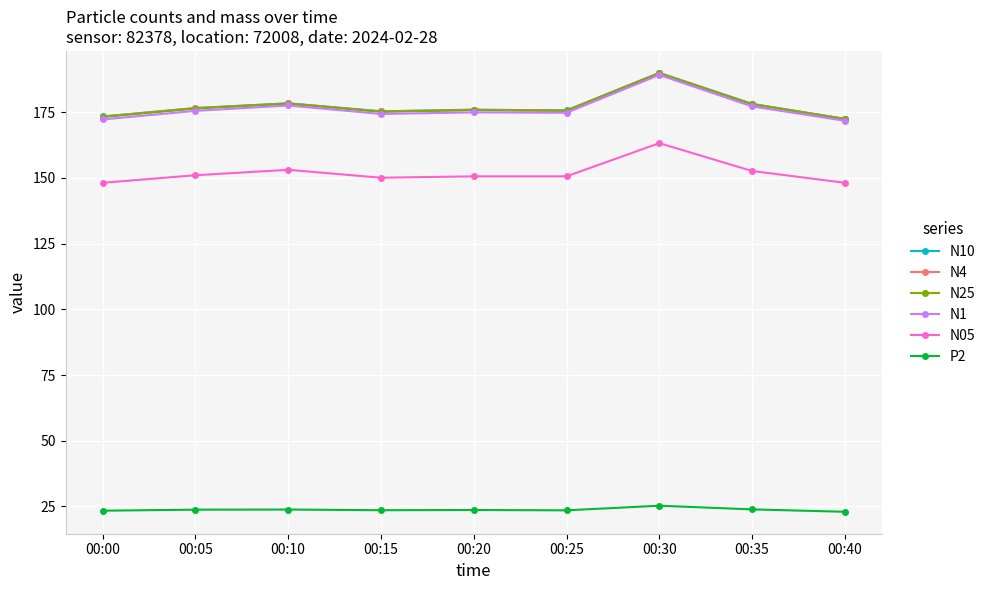

Does the chart have visible grid lines?

Yes